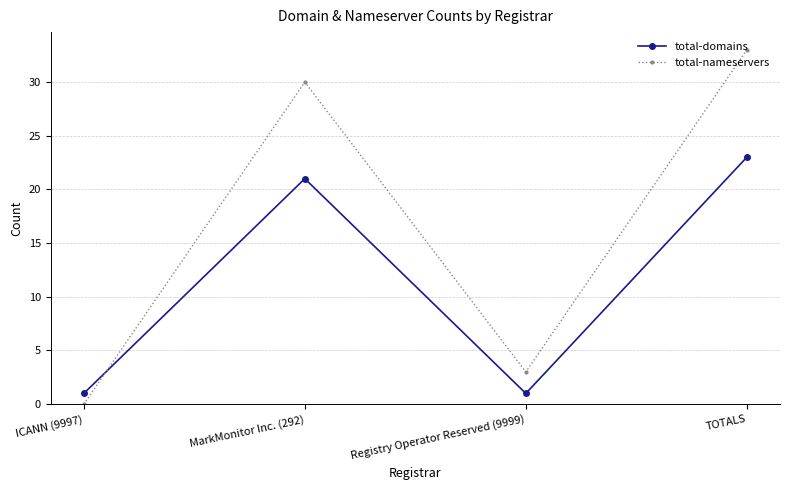

Which series has the largest total across all categories?

total-nameservers